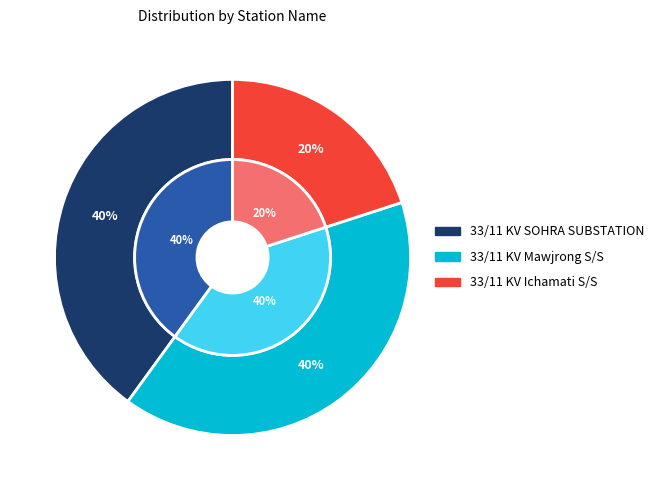

What percentage is the 33/11 KV SOHRA SUBSTATION slice, to the nearest percent?

40%